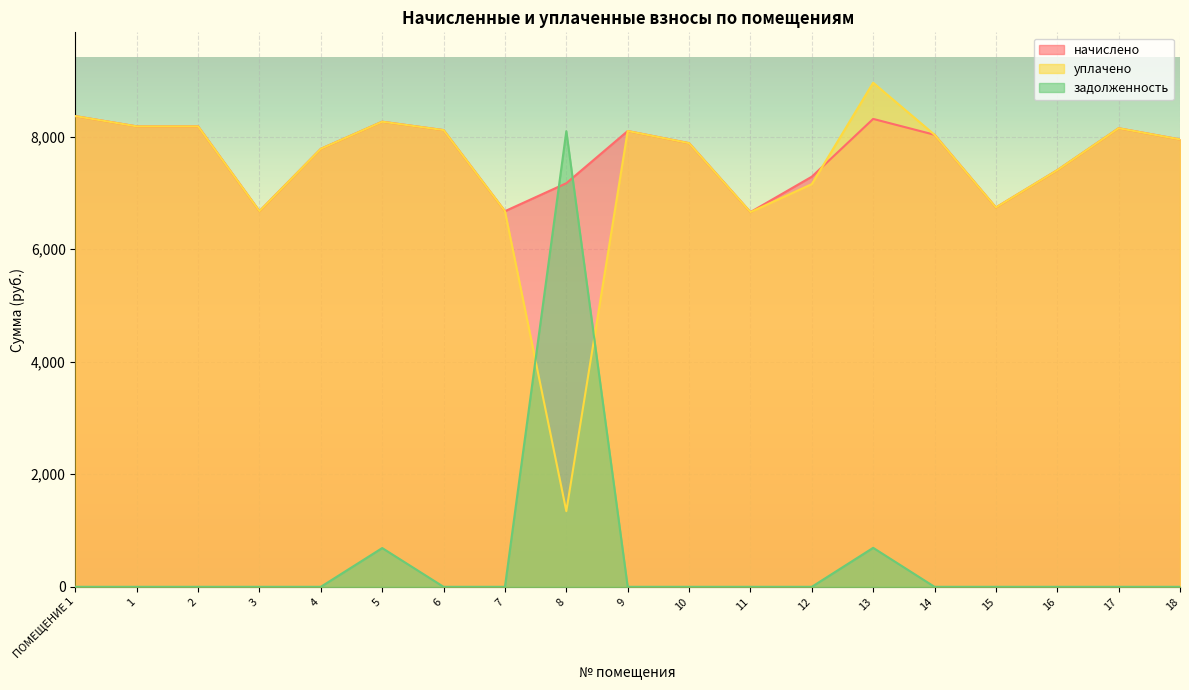

Which category has the highest value across all series?

13